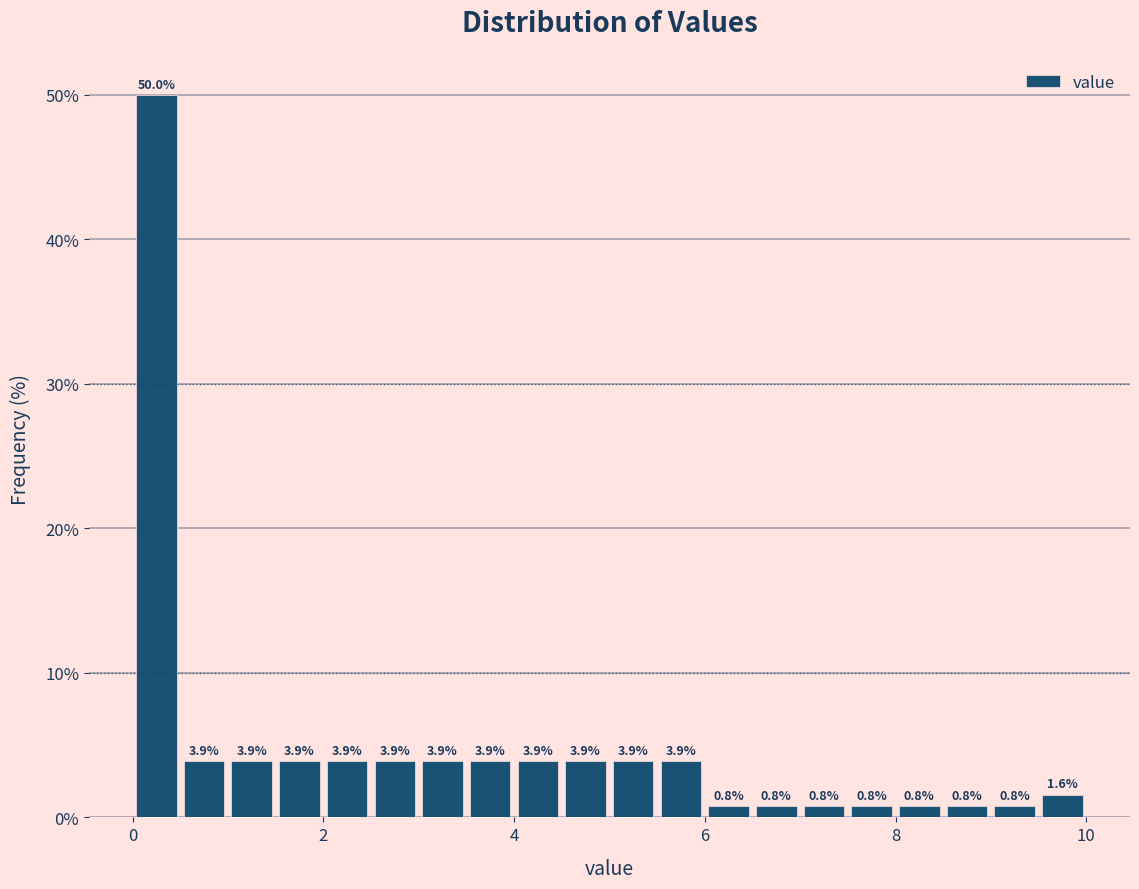

Read against the x-axis, roughly where is the centre of the tallest bar?

0.2